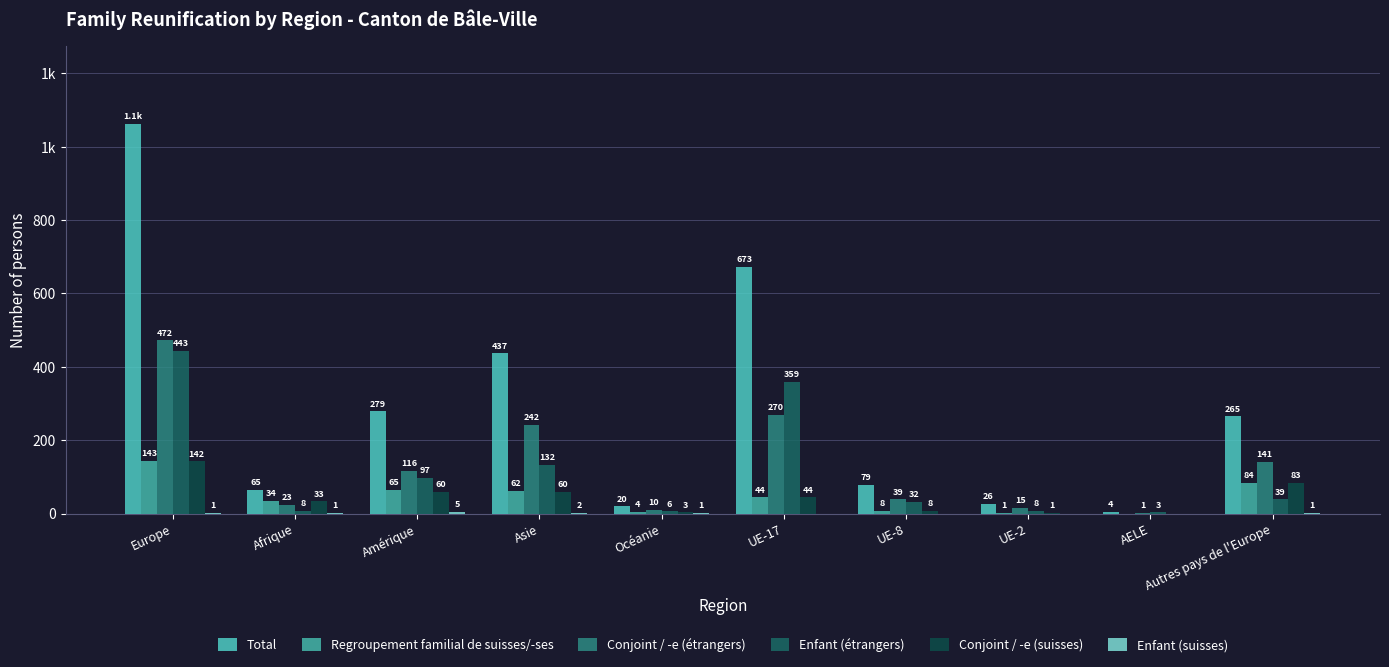

How many data points does each series have?

10